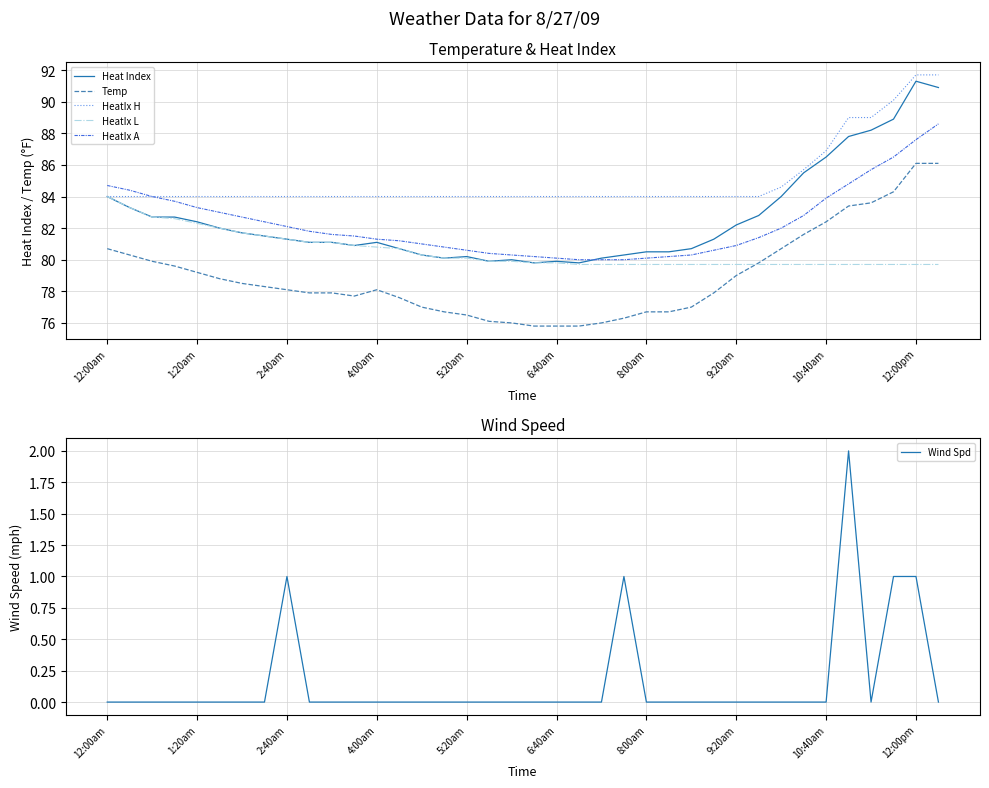

What is the difference between the highest and lowest values at 12:00am?

84.7